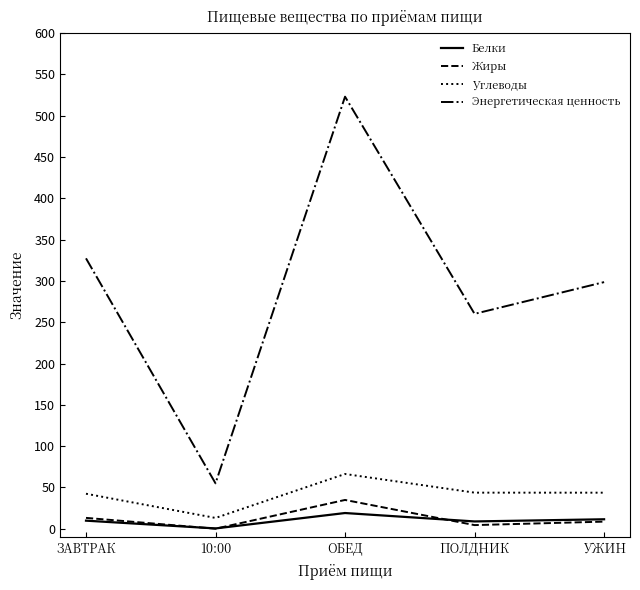

Count the number of data series in this chart.

4